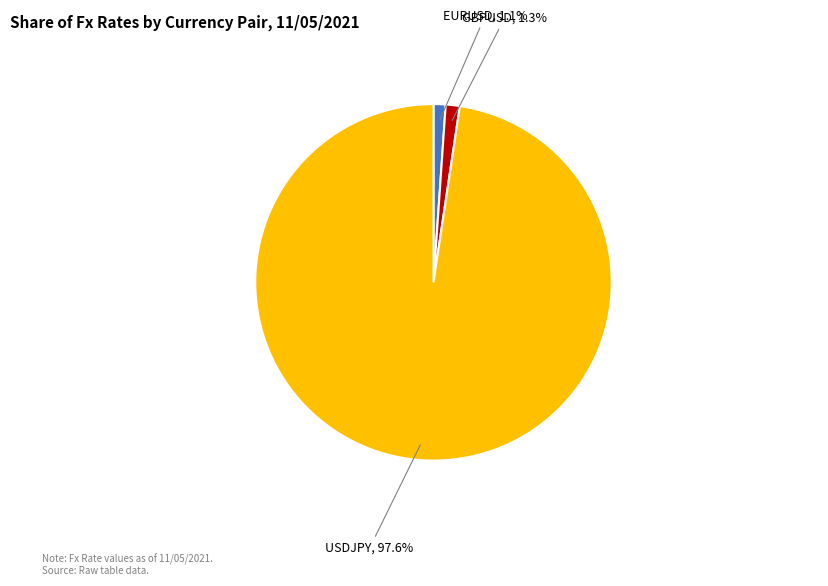

Does EURUSD represent more than half of the total?

No